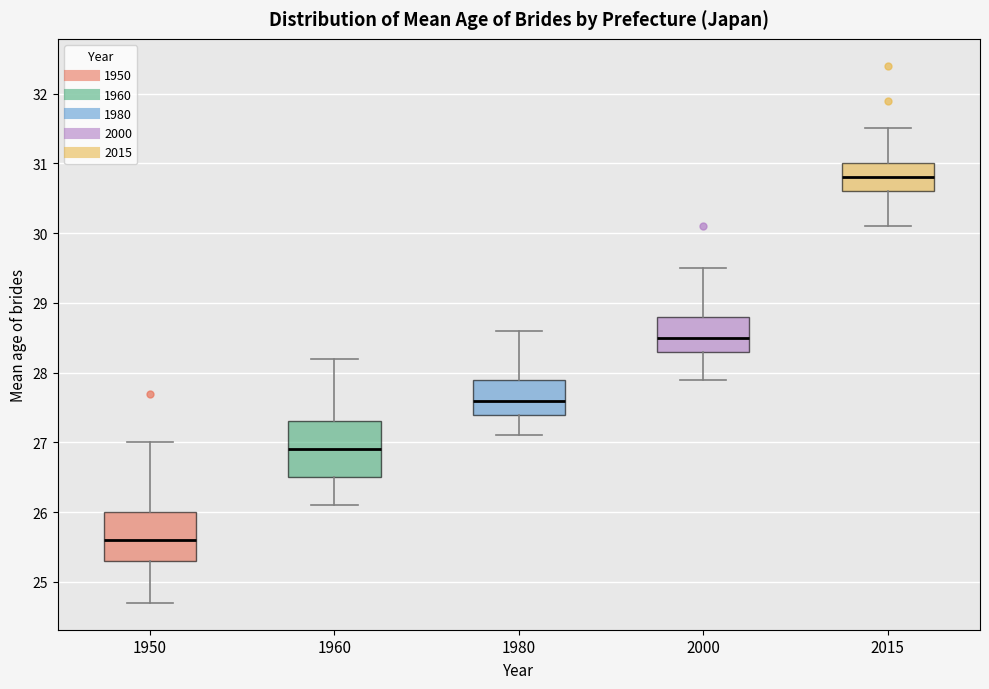

Where does the upper whisker of the box at x = 1980 end on the y-axis? The values are not printed on the chart, so give them approximately, as read against the axis.

28.6